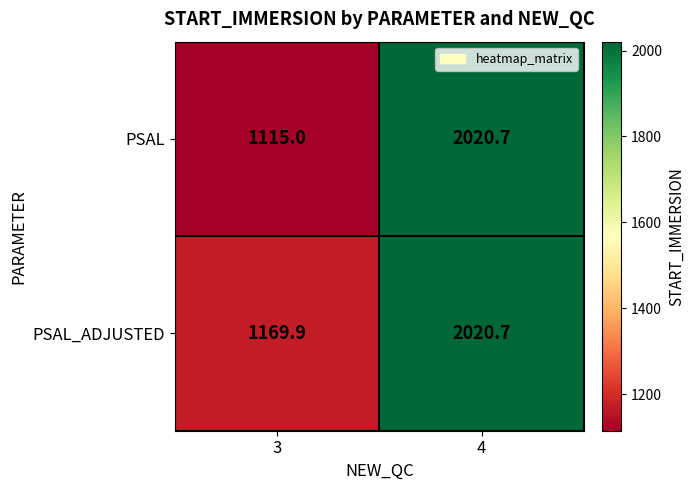

Reading left to right, list all the values displayed in this chart.

PSAL: 3=1115.0	4=2020.7
PSAL_ADJUSTED: 3=1169.9	4=2020.7